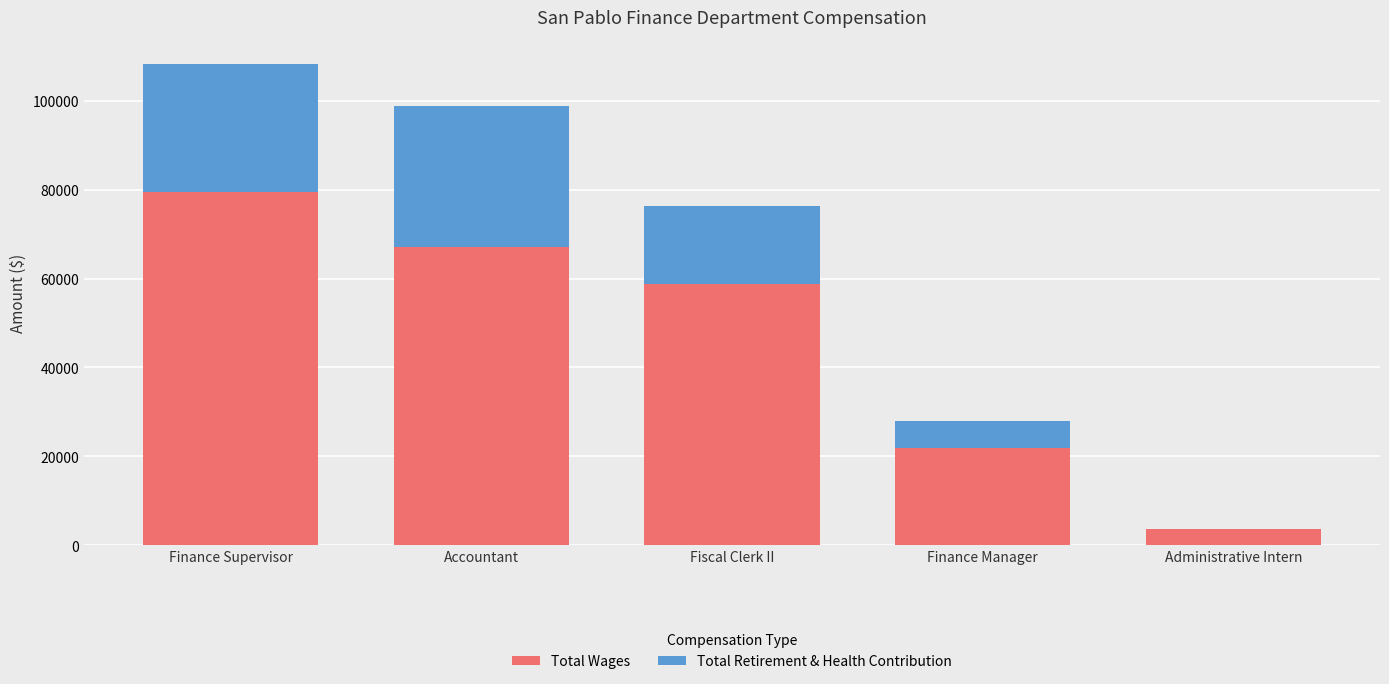

Reading left to right, list the values for the Total Wages series.

Finance Supervisor=79589	Accountant=67082	Fiscal Clerk II=58868	Finance Manager=21845	Administrative Intern=3613